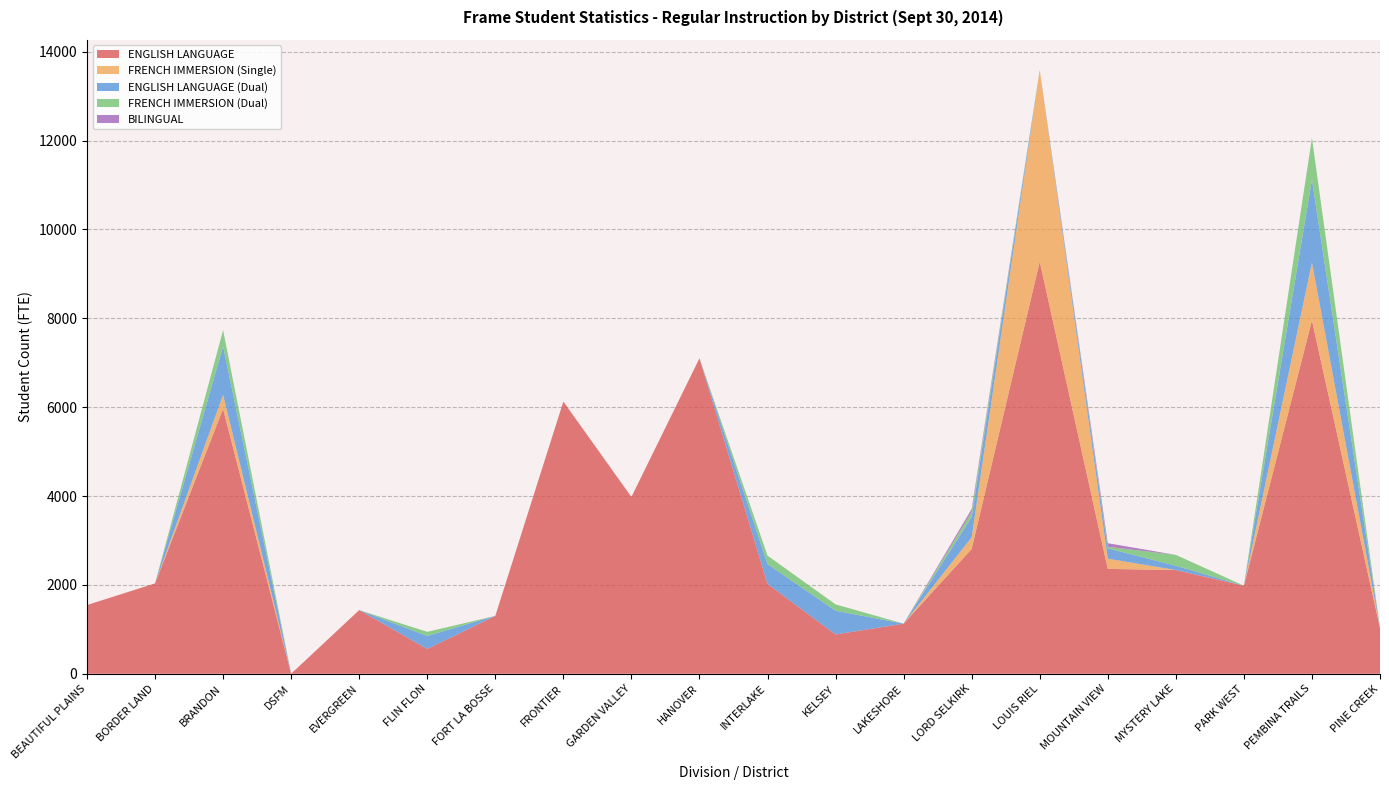

Reading left to right, extract all data points from this chart.

ENGLISH LANGUAGE: 1546.5	2033.8	5964.2	0.0	1432.5	558.3	1302.5	6126.7	3979.5	7100.1	2021.0	884.0	1127.5	2809.0	9277.5	2359.9	2334.0	1982.5	7953.5	1025.5
FRENCH IMMERSION (Single): 0.0	0.0	313.5	0.0	0.0	0.0	0.0	0.0	0.0	0.0	0.0	0.0	0.0	263.0	4313.5	230.0	0.0	0.0	1304.5	0.0
ENGLISH LANGUAGE (Dual): 0.0	0.0	1090.0	0.0	0.0	292.5	0.0	0.0	0.0	0.0	447.5	534.0	0.0	453.5	0.0	232.0	97.0	0.0	1860.5	0.0
FRENCH IMMERSION (Dual): 0.0	0.0	367.5	0.0	0.0	92.5	0.0	0.0	0.0	0.0	190.5	143.0	0.0	119.0	0.0	35.0	244.0	0.0	942.0	0.0
BILINGUAL: 0.0	0.0	0.0	0.0	0.0	0.0	0.0	0.0	0.0	0.0	0.0	0.0	0.0	63.5	0.0	81.0	0.0	0.0	0.0	0.0